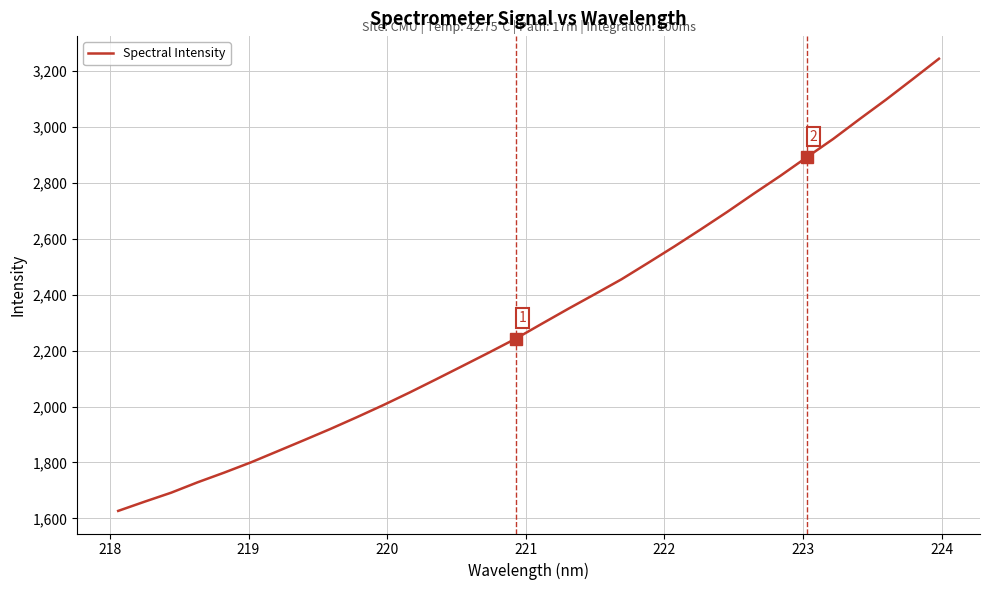

What is the maximum value shown in the chart?

3243.5